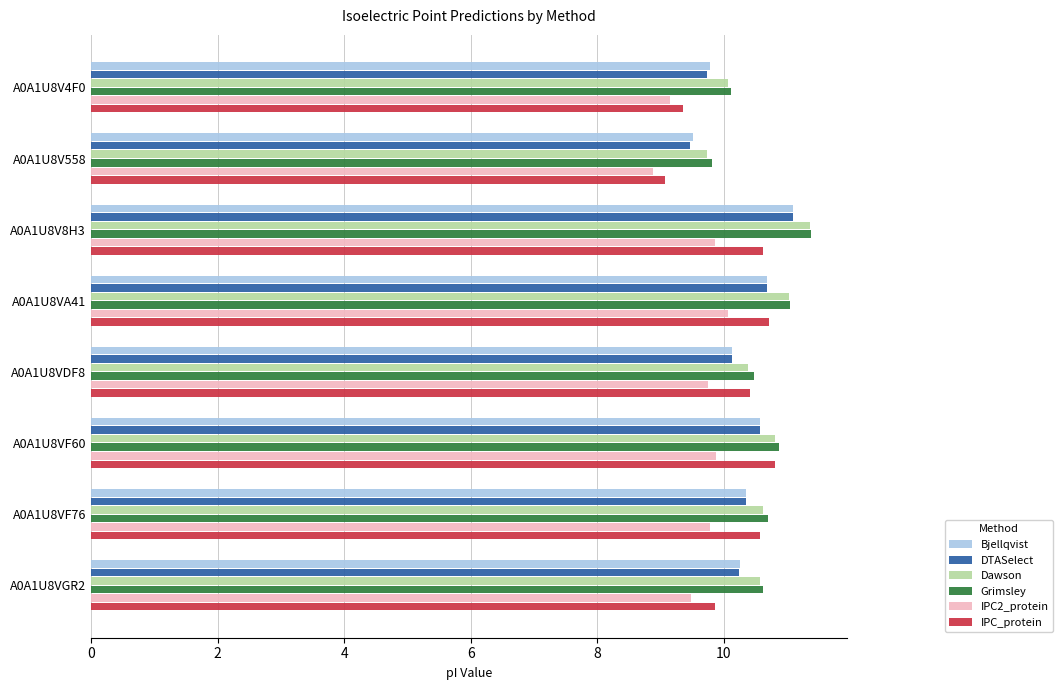

Is it true that Dawson equals 10.1 at A0A1U8V4F0?

True